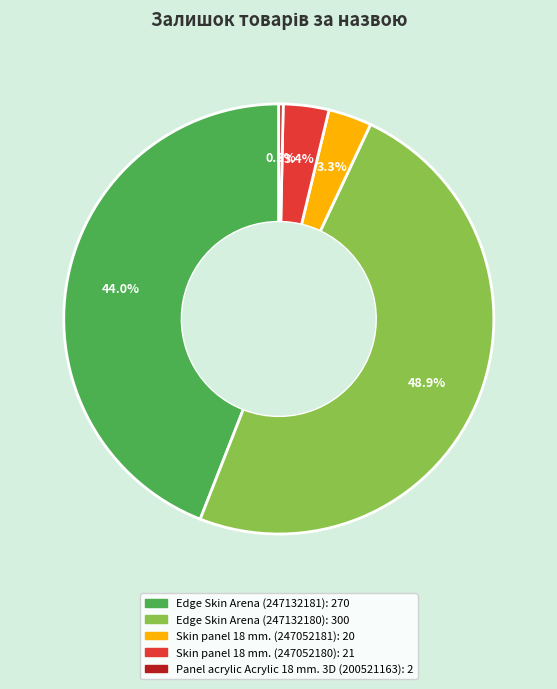

The Edge Skin Arena (247132180) slice represents 49% of the pie. True or false?

True